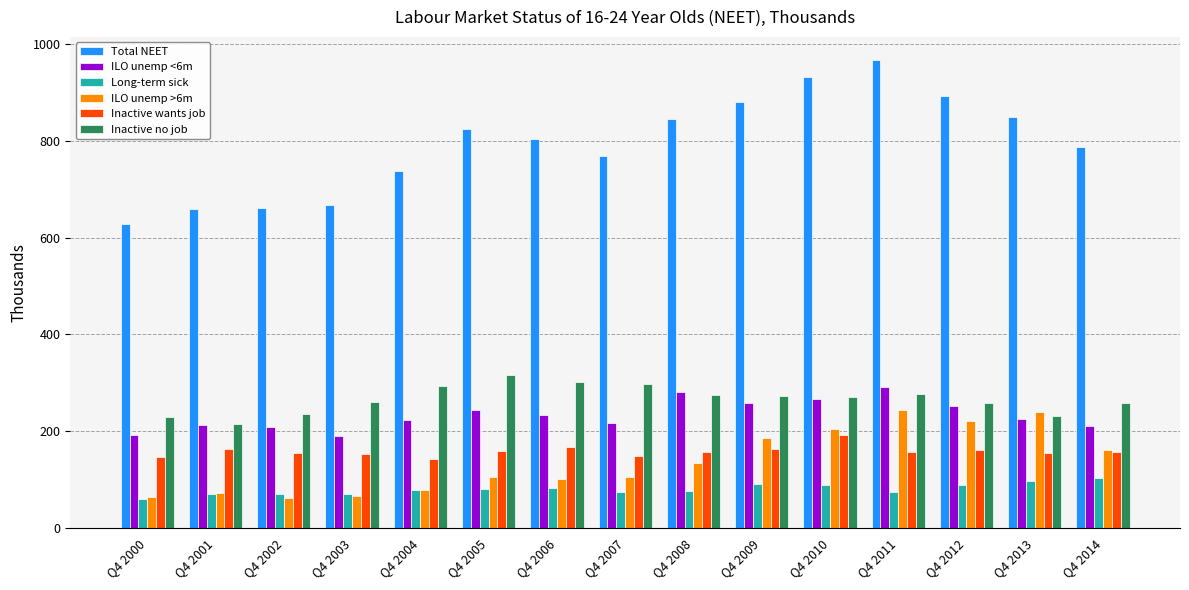

Between Q4 2003 and Q4 2014, which series saw the biggest shift?

Total NEET